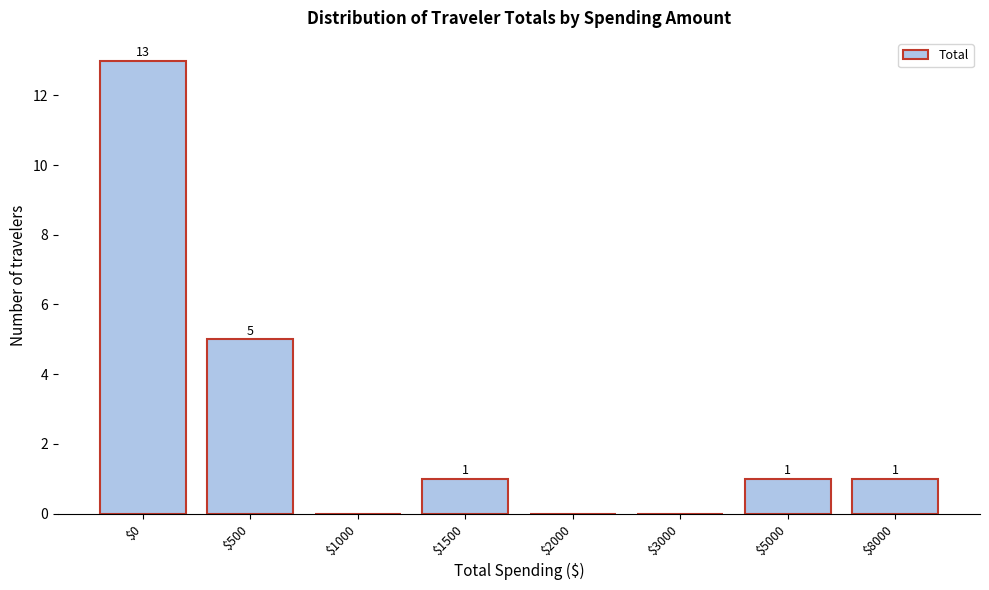

What is the sum of all values?

21